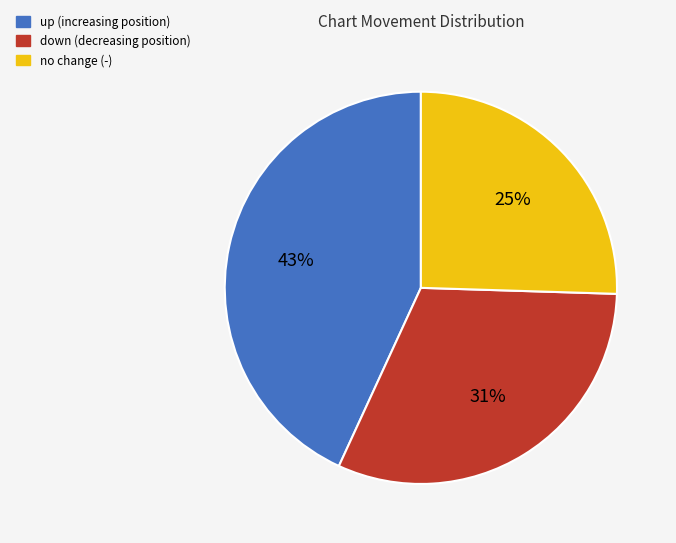

Is there any slice that represents more than half of the pie?

No